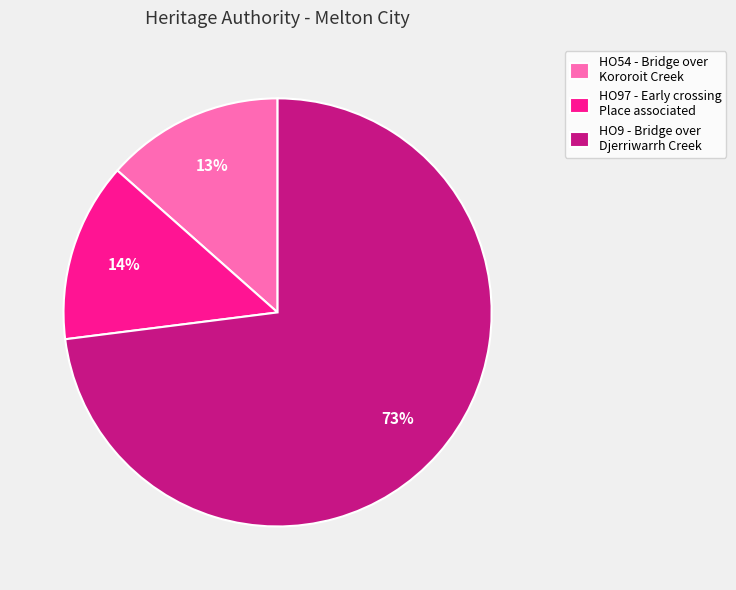

True or false: HO97 - Early crossing Place associated accounts for 7% of the total.

False